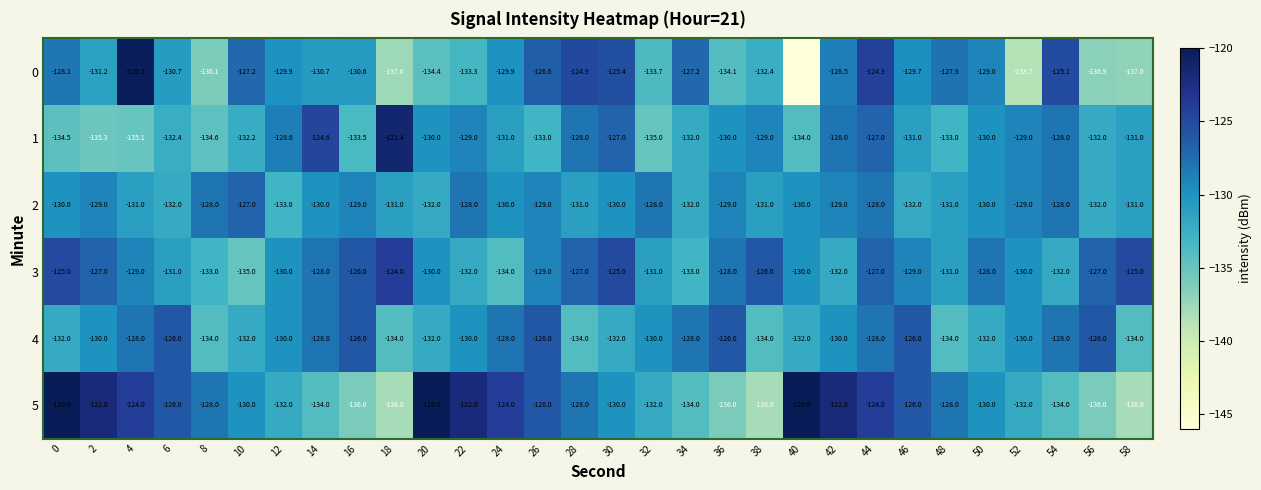

What is the minimum value for 3?

-135.0